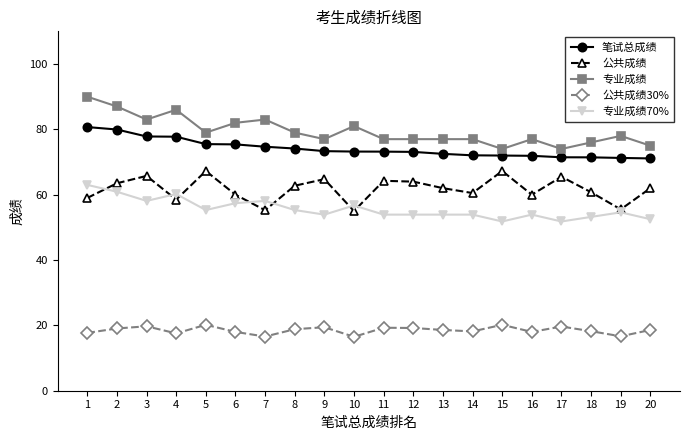

The value of 公共成绩30% at 9 is 4.3. True or false?

False